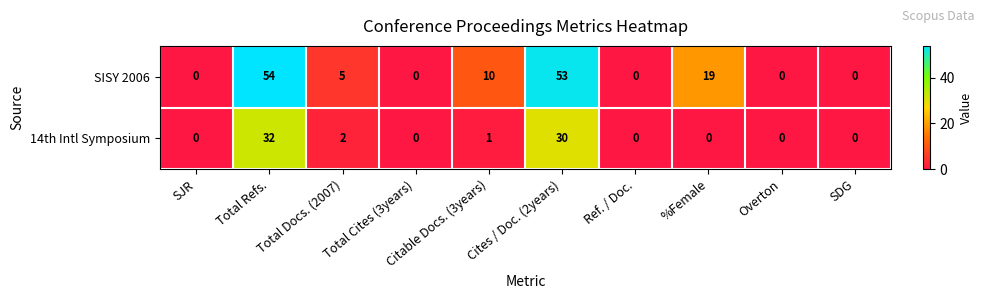

What is the sum of all SISY 2006 values?

141